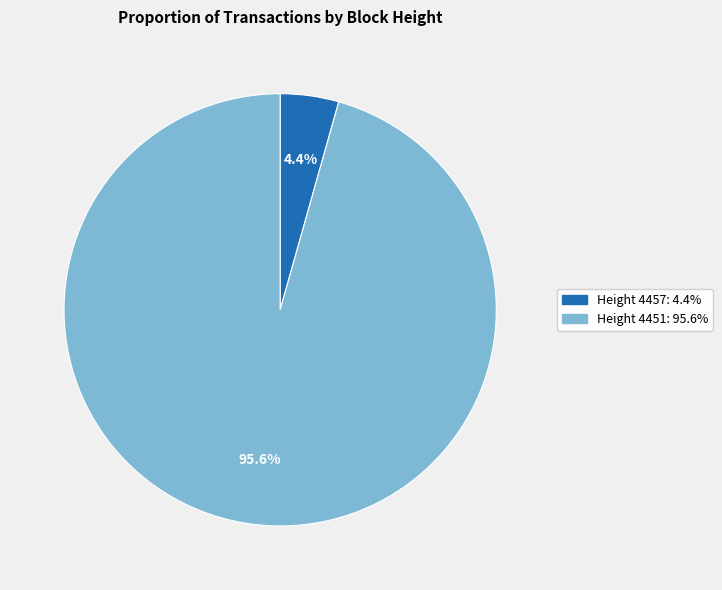

Is there a majority slice in this chart?

Yes